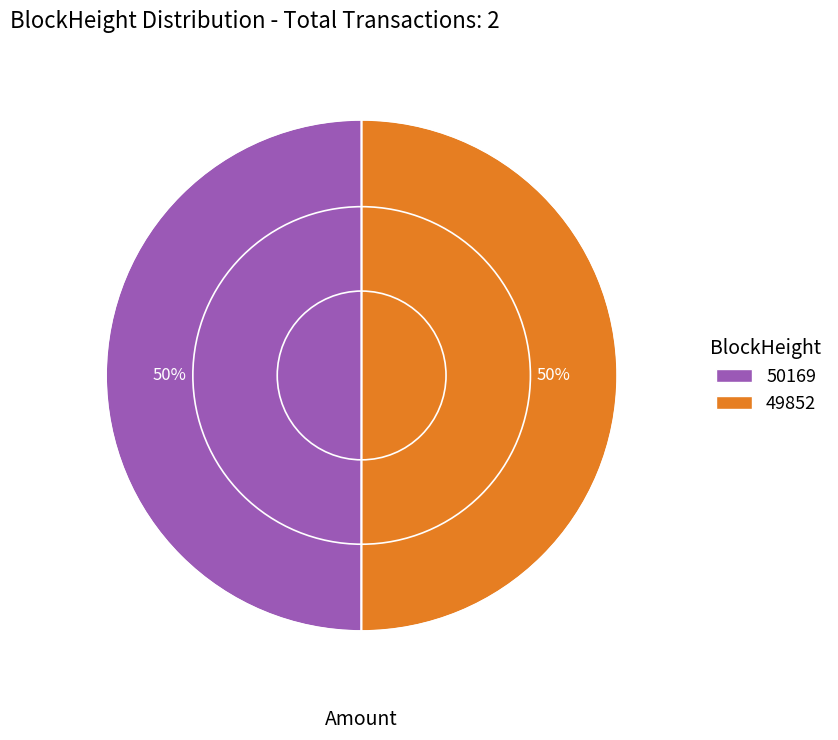

True or false: 49852 accounts for 60% of the total.

False